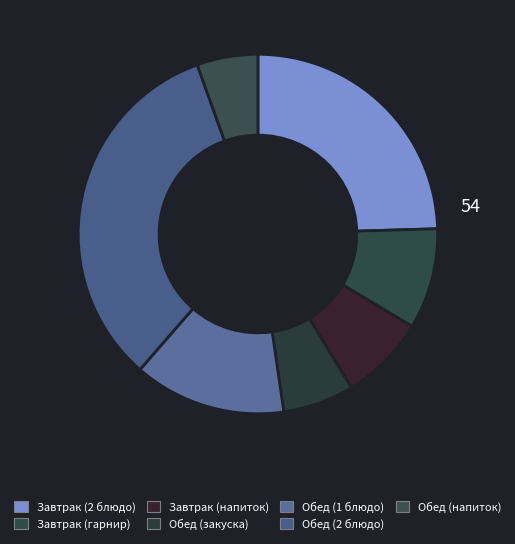

What is the ratio of the value at Завтрак (2 блюдо) to the value at Обед (2 блюдо)?

0.7